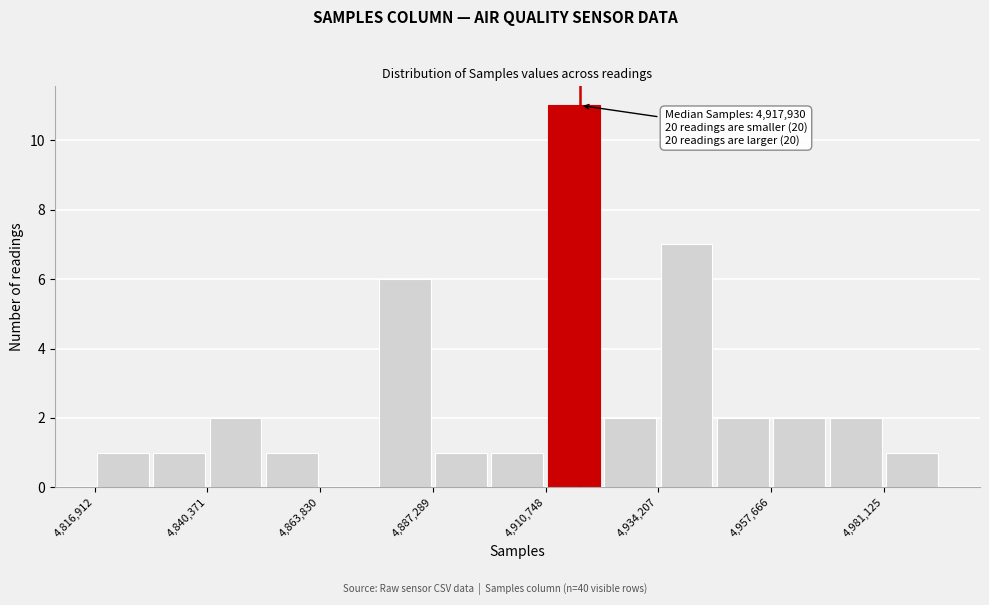

Read against the x-axis, roughly where is the centre of the tallest bar?

4915000